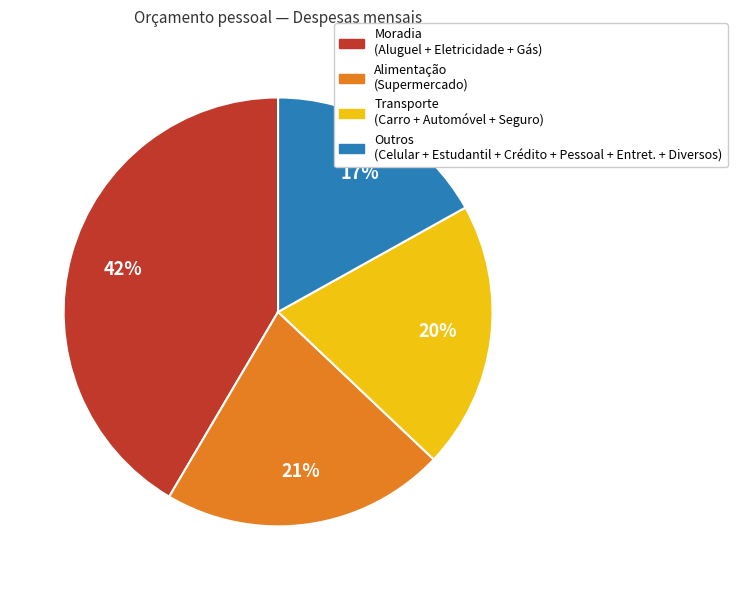

Do Outros (Celular + Estudantil + Crédito + Pessoal + Entret. + Diversos) and Transporte (Carro + Automóvel + Seguro) together represent more than half of the pie?

No